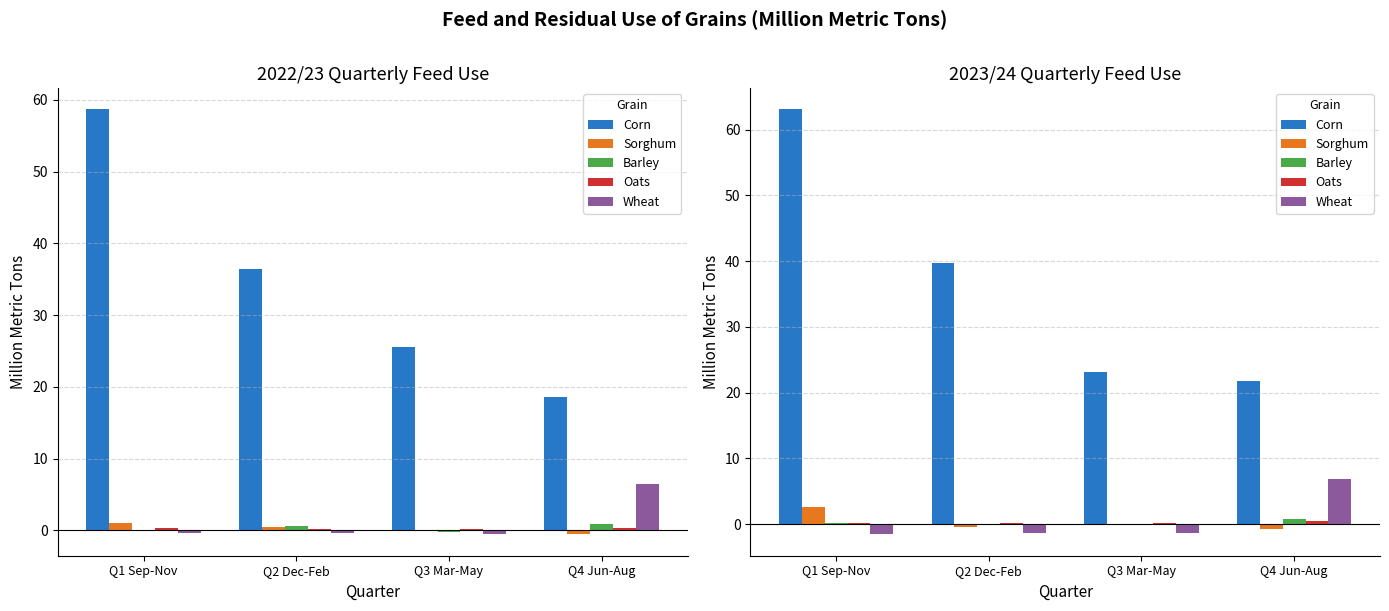

How many bars are there in each group?

5